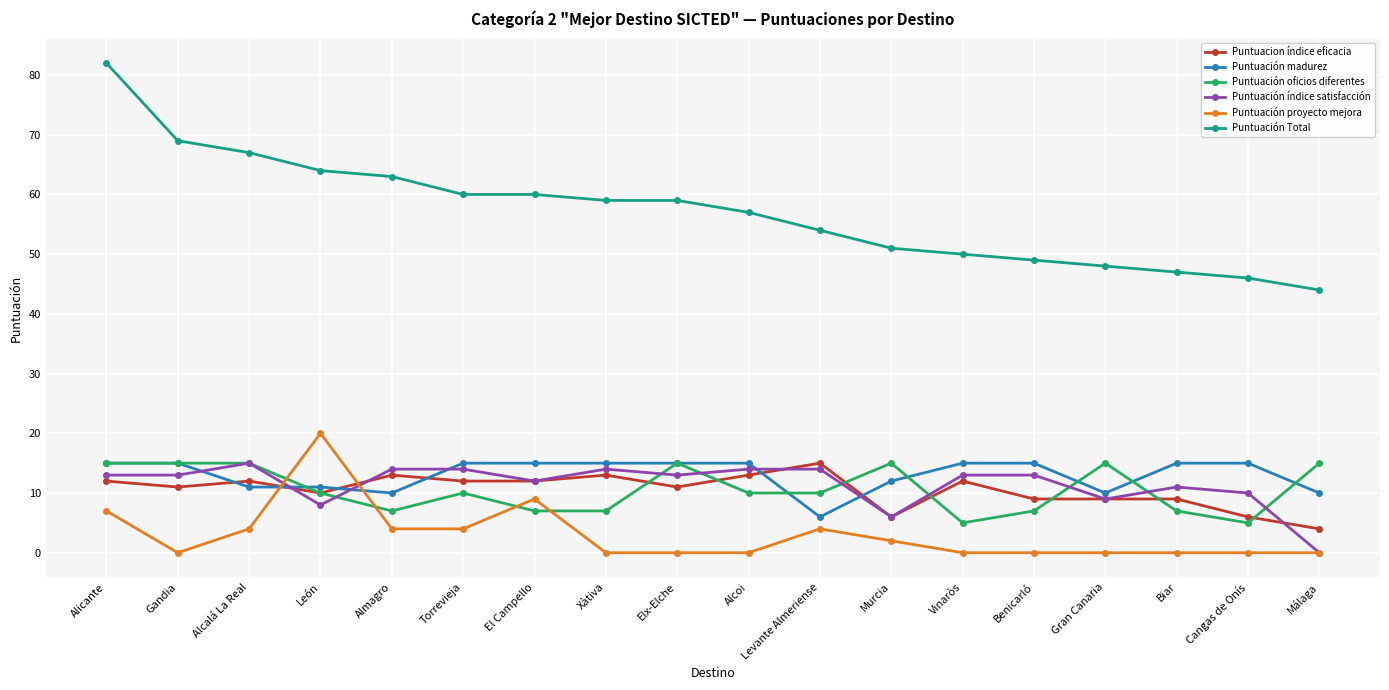

Which series has the widest spread of values?

Puntuación Total